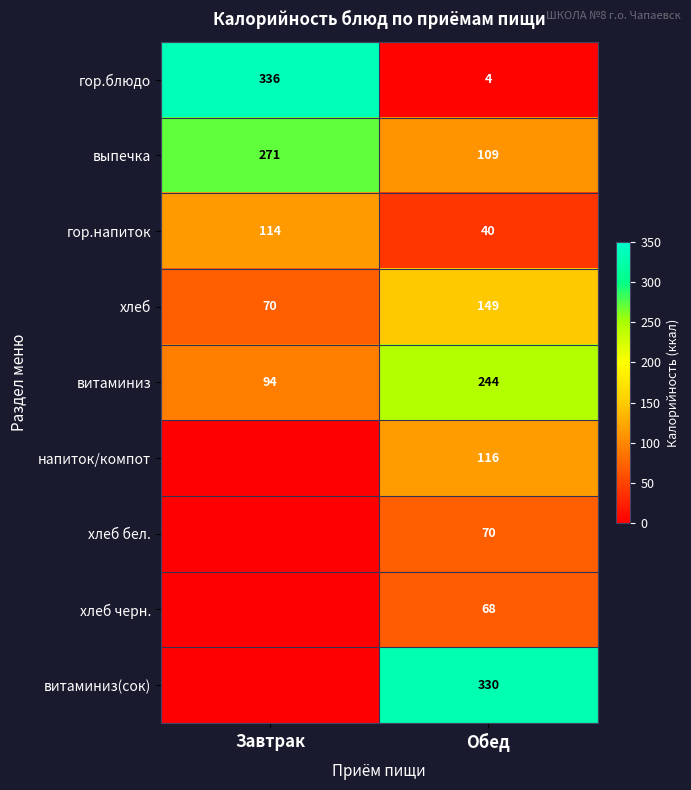

What is the sum of all выпечка values?

380